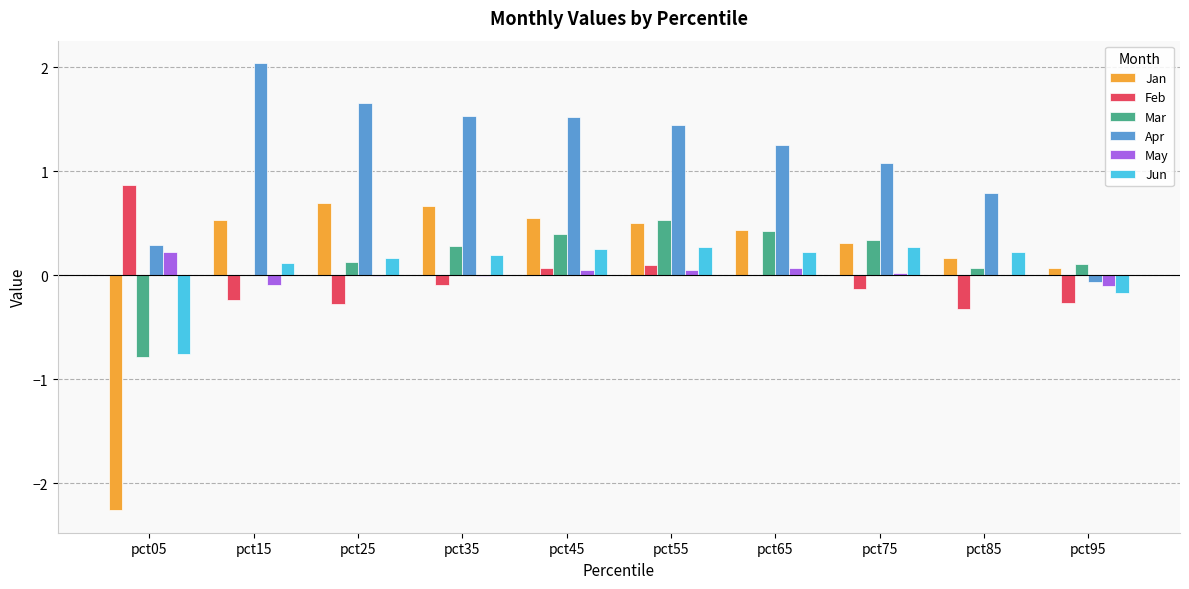

Which series changed the most between pct65 and pct75?

Apr